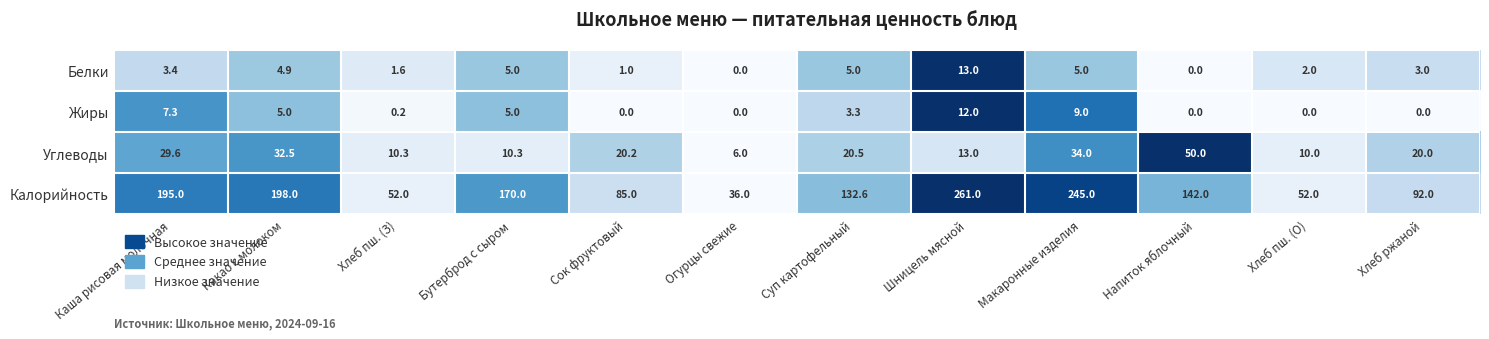

Which label corresponds to the largest value in the chart?

Шницель мясной